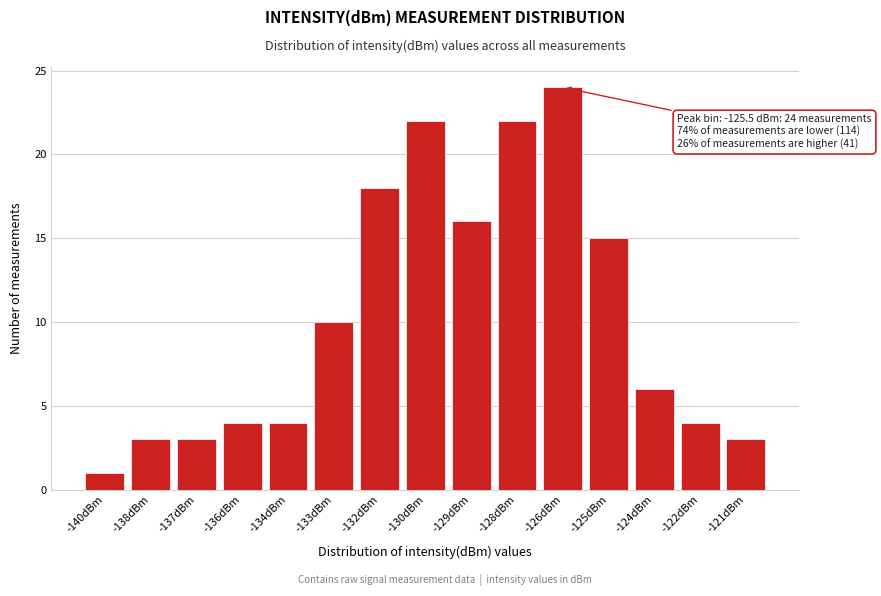

Reading right to left, list all the values displayed in this chart.

3	4	6	15	24	22	16	22	18	10	4	4	3	3	1